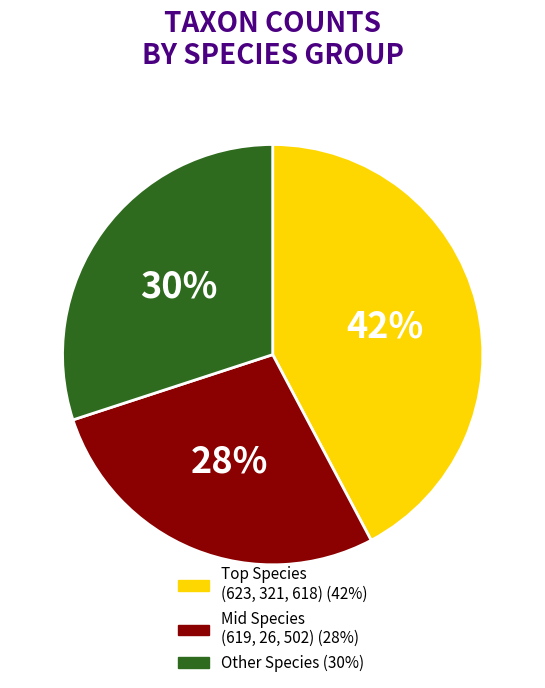

To the nearest percent, what is the average slice percentage?

33%